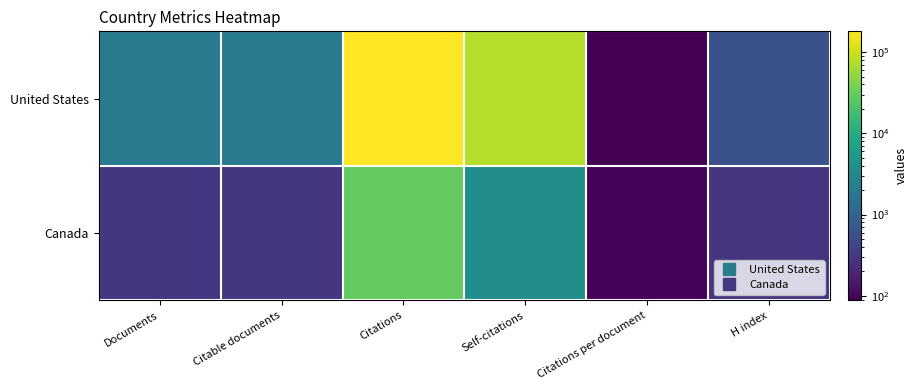

Reading left to right, transcribe all the data shown in this chart.

United States: Documents=2053.0	Citable documents=2012.0	Citations=180621.0	Self-citations=77280.0	Citations per document=88.0	H index=581.0
Canada: Documents=304.0	Citable documents=298.0	Citations=28992.0	Self-citations=3801.0	Citations per document=95.4	H index=288.0